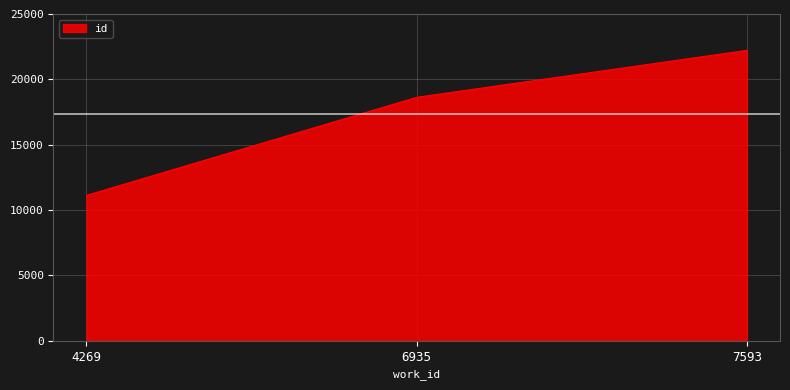

What is the difference between the maximum and minimum values?

11093.0